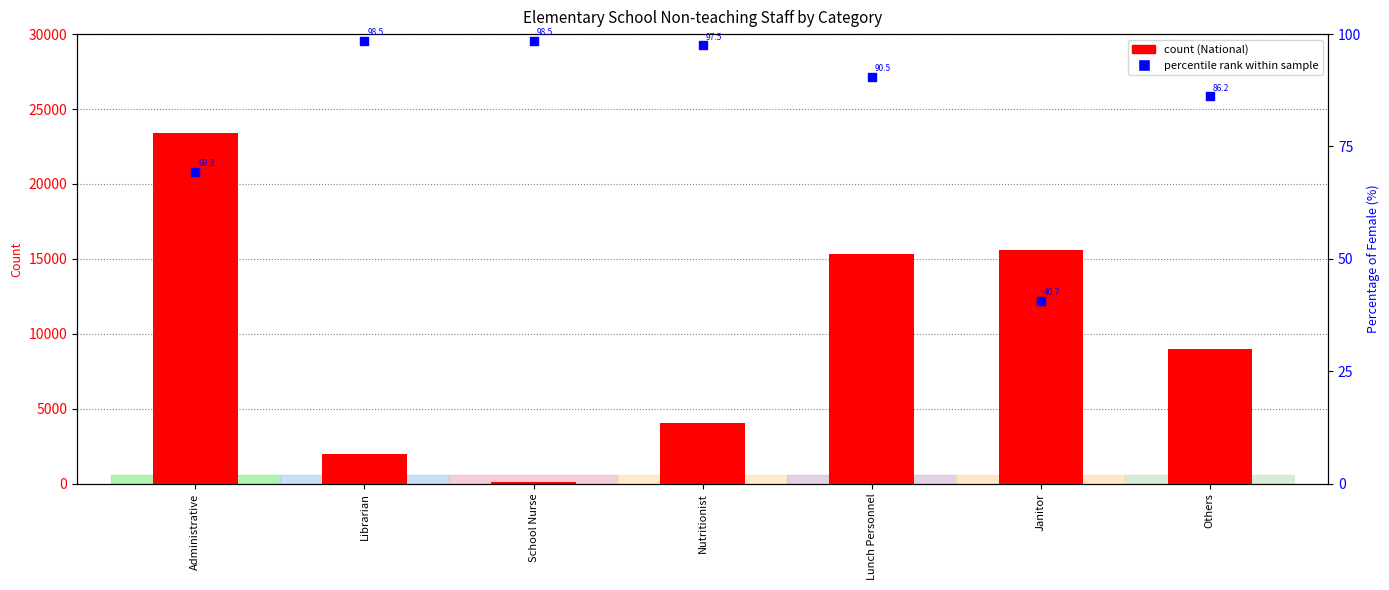

Which series contains the highest Y value?

National